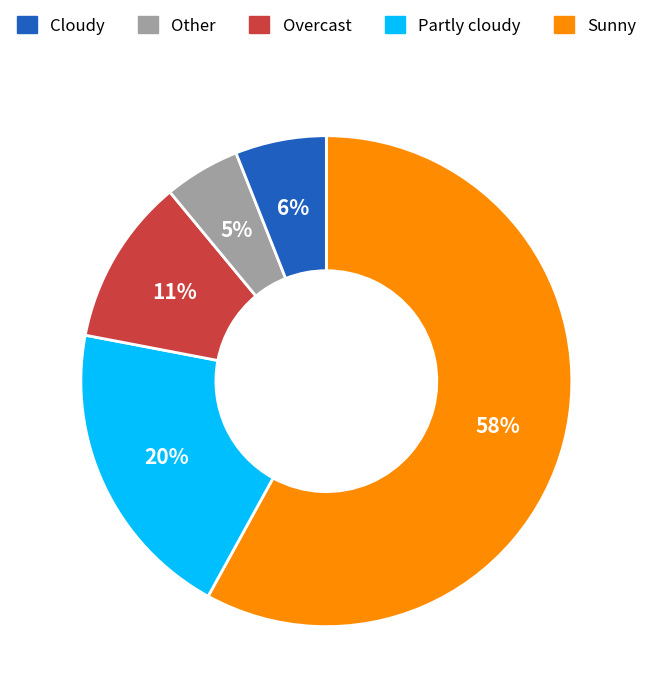

Is there a majority slice in this chart?

Yes